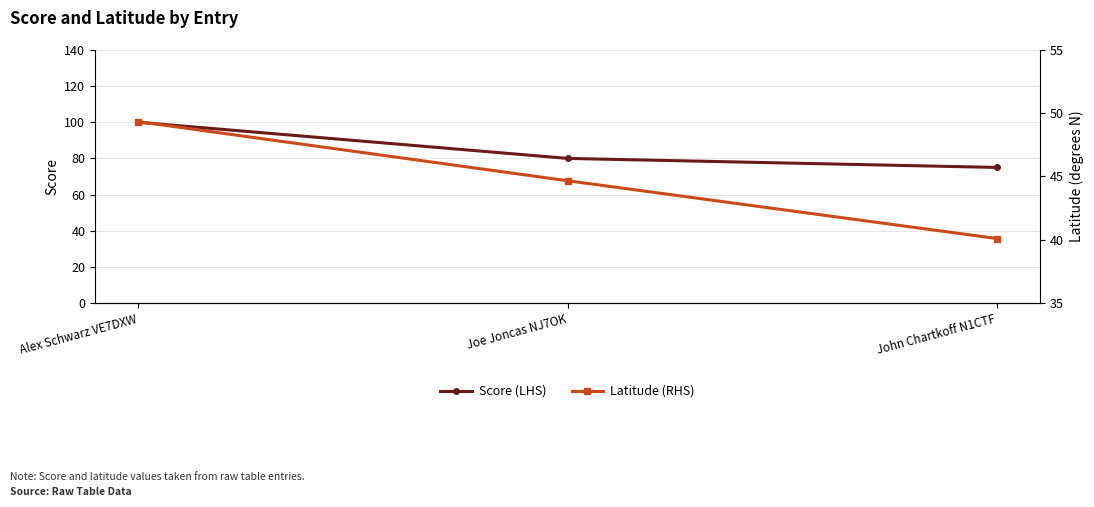

How many distinct data groups are displayed?

2